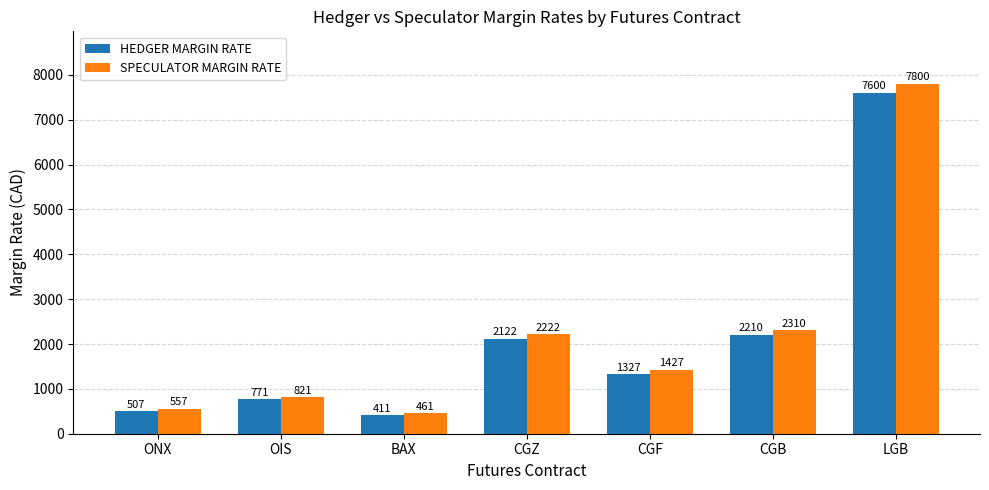

Which series has the widest spread of values?

SPECULATOR MARGIN RATE